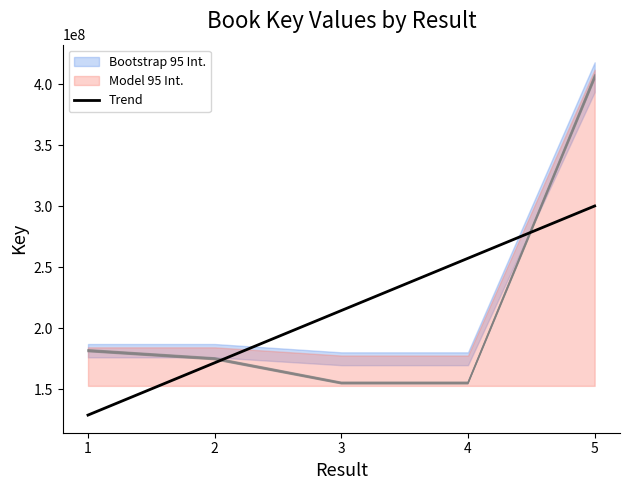

At which label is the value closest to 214585245?

3